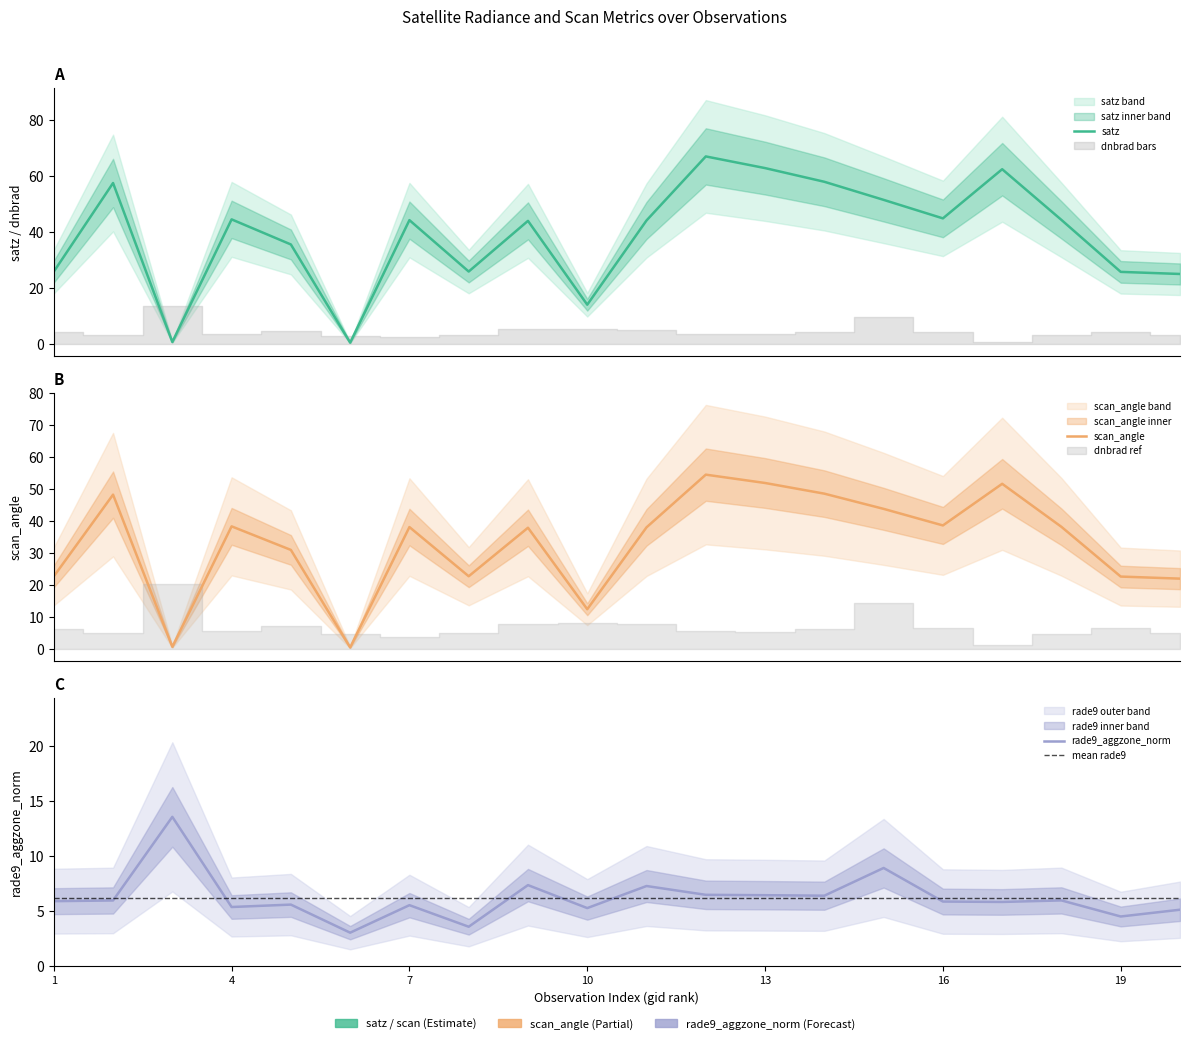

Count the number of categories in the chart.

20